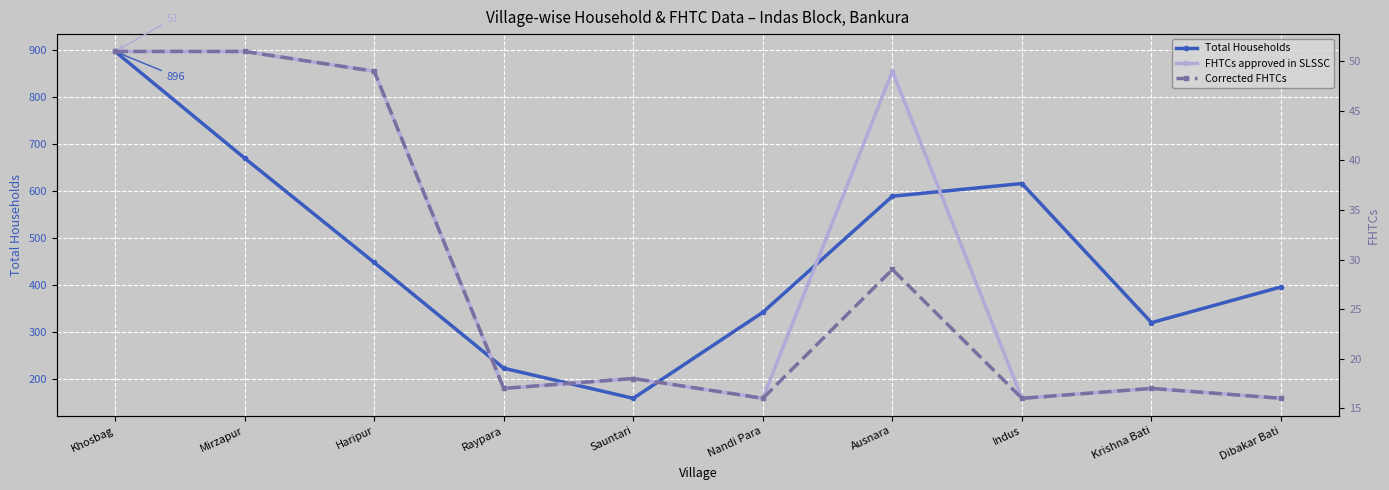

What is the difference between the Total Households values at Khosbag and Indus?

281